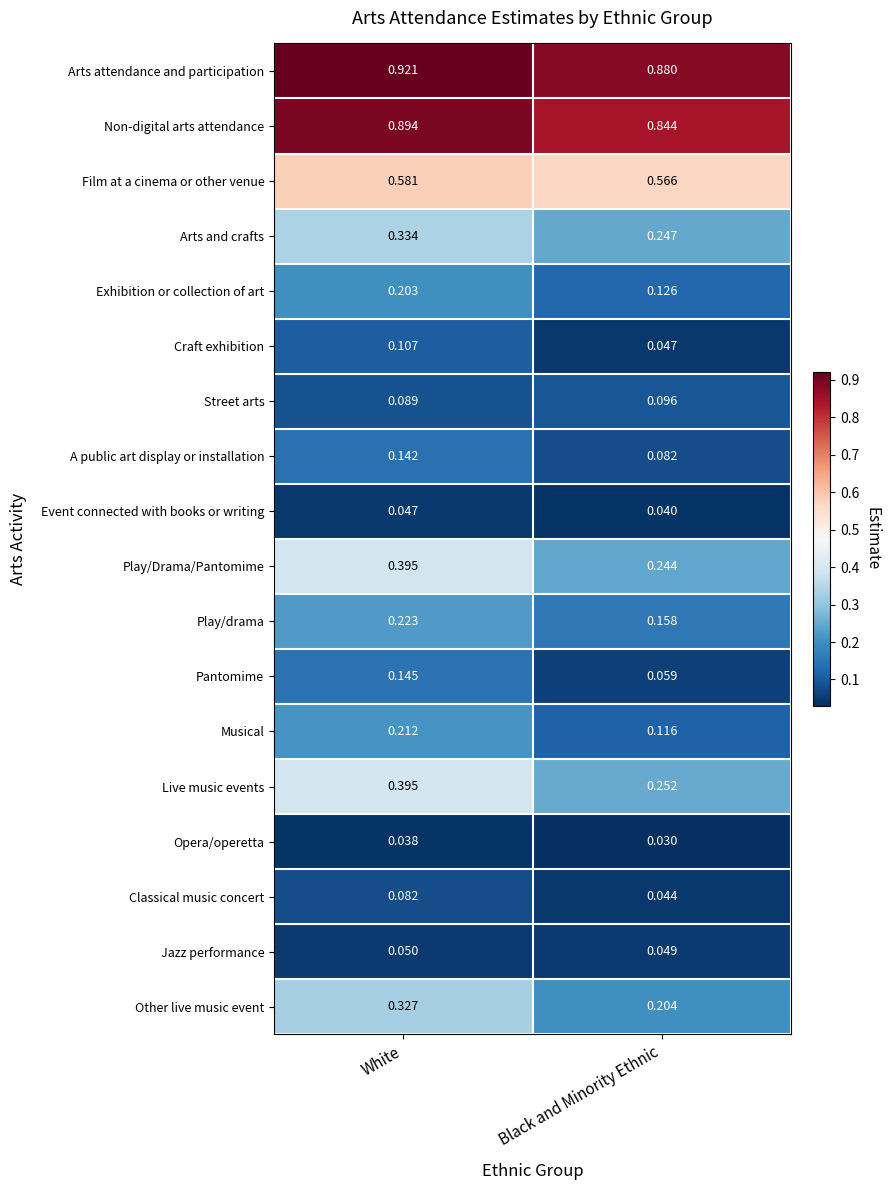

List the labels in order of Opera/operetta value, largest first.

White, Black and Minority Ethnic